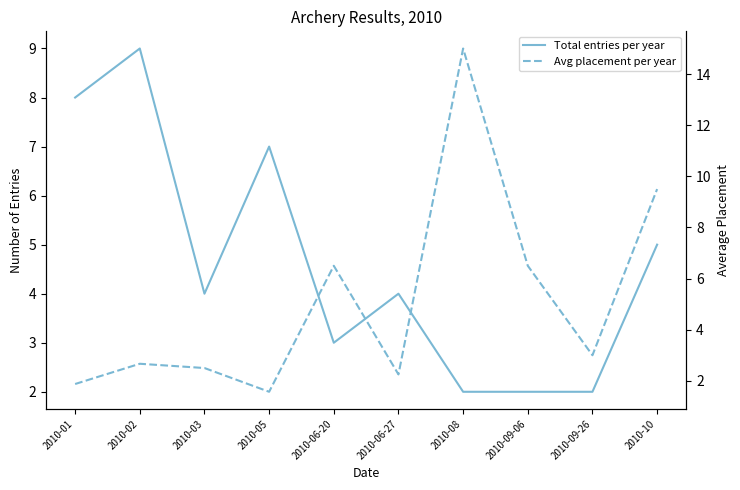

How many interior local peaks does the Avg placement per year series have?

3